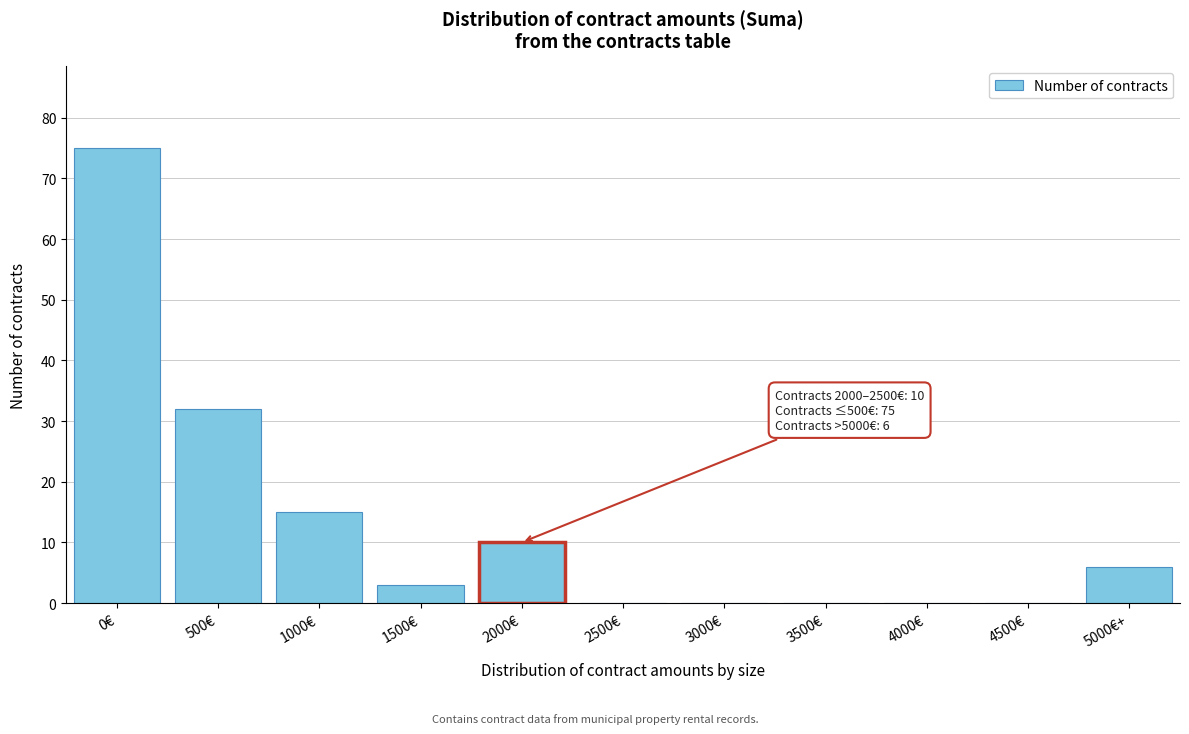

Reading left to right, list all the values displayed in this chart.

0€=75	500€=32	1000€=15	1500€=3	2000€=10	2500€=0	3000€=0	3500€=0	4000€=0	4500€=0	5000€+=6